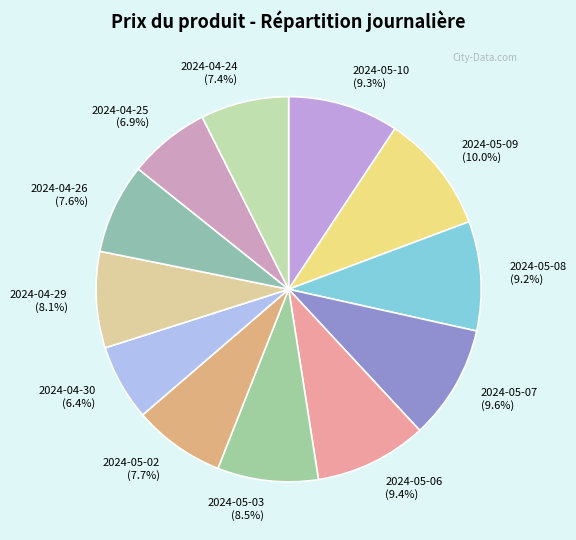

Count the number of slices in the pie.

12